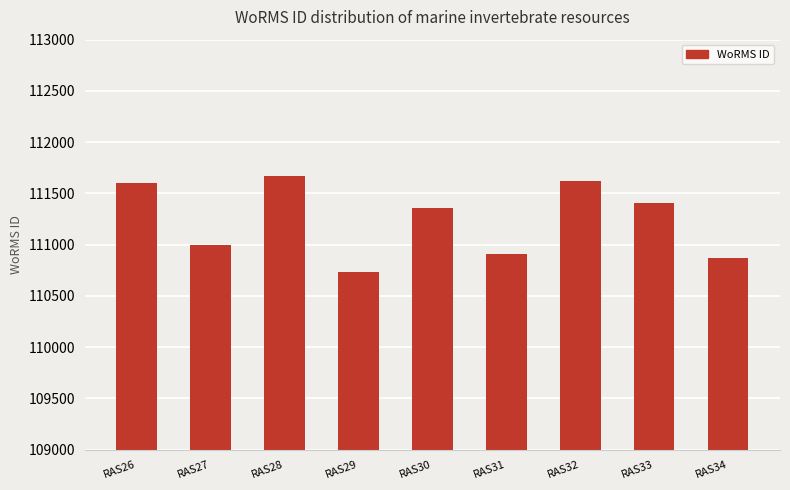

True or false: the data shows 156031 at RAS34.

False